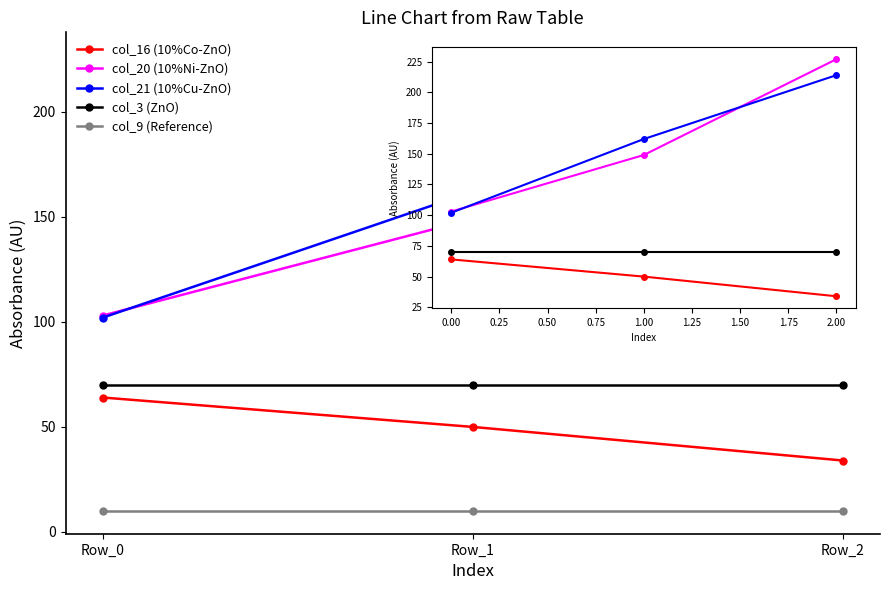

The col_3 (ZnO) series shows 70 at Row_0. True or false?

True